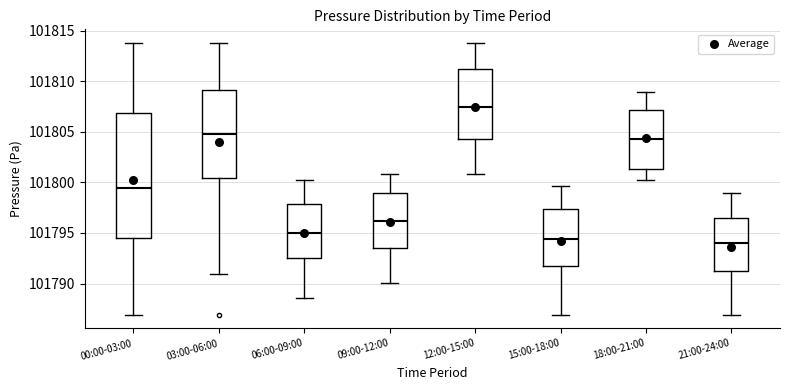

Where is the lower edge of the box for 12:00-15:00 on the y-axis? The values are not printed on the chart, so give them approximately, as read against the axis.

101804.5